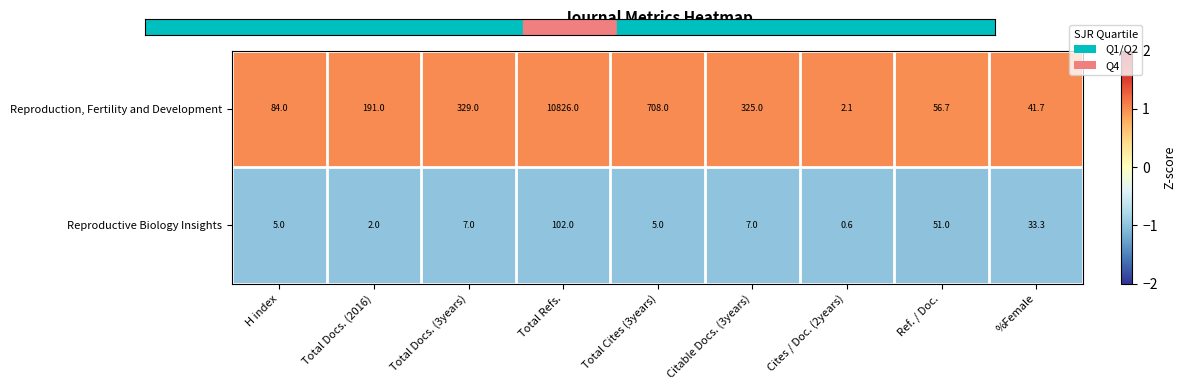

Where is Reproduction, Fertility and Development nearest to the value 5414?

Total Cites (3years)